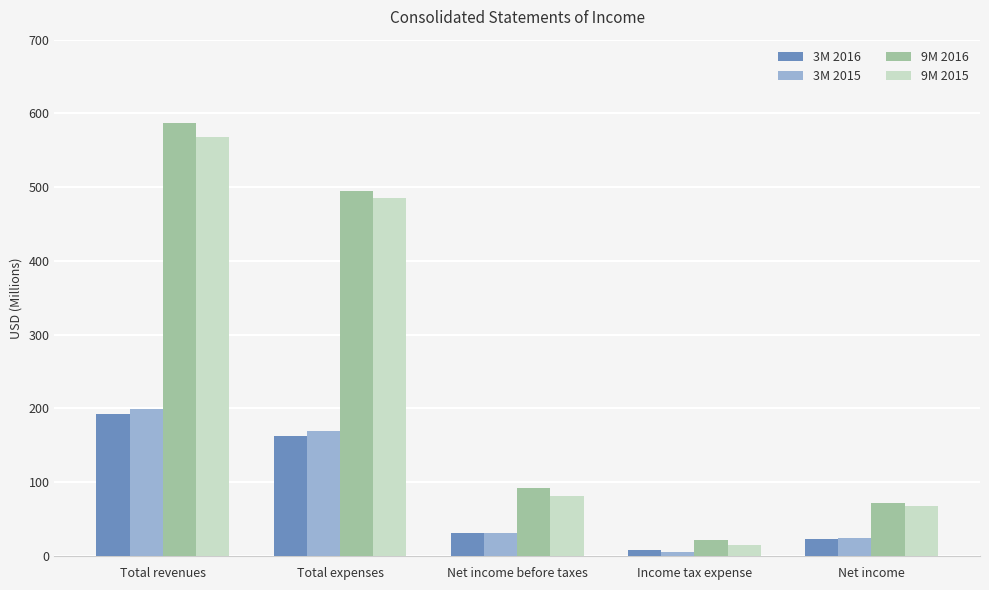

Which series has the widest spread of values?

9M 2016